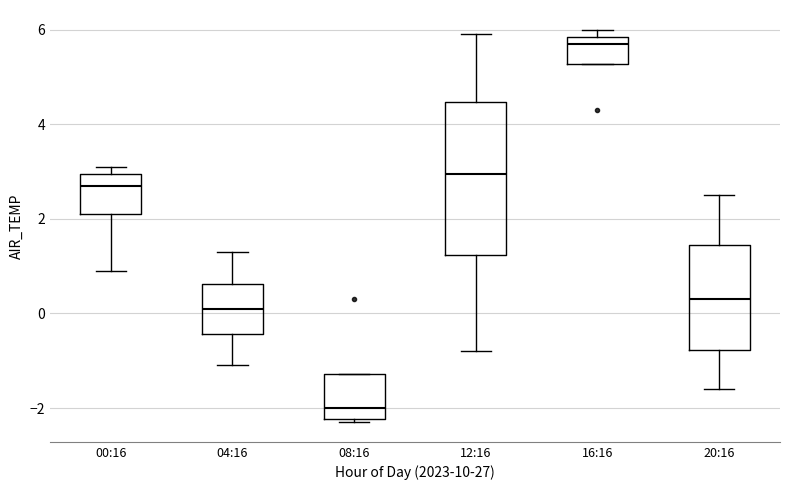

Reading left to right, read every box against the y-axis: the position of its median line, the range the box covers, and the ends of its whiskers. The values are not printed on the chart, so give them approximately, as read against the axis.

00:16: median 2.8, box 2.2 to 3.0, whiskers 1.0 to 3.2
04:16: median 0.2, box -0.4 to 0.6, whiskers -1.0 to 1.4
08:16: median -2.0, box -2.2 to -1.2, whiskers -2.2 (just below the box's lower edge) to -1.2
12:16: median 3.0, box 1.2 to 4.4, whiskers -0.8 to 6.0
16:16: median 5.8 (just below the box's upper edge), box 5.2 to 5.8, whiskers 5.2 to 6.0
20:16: median 0.4, box -0.8 to 1.4, whiskers -1.6 to 2.6